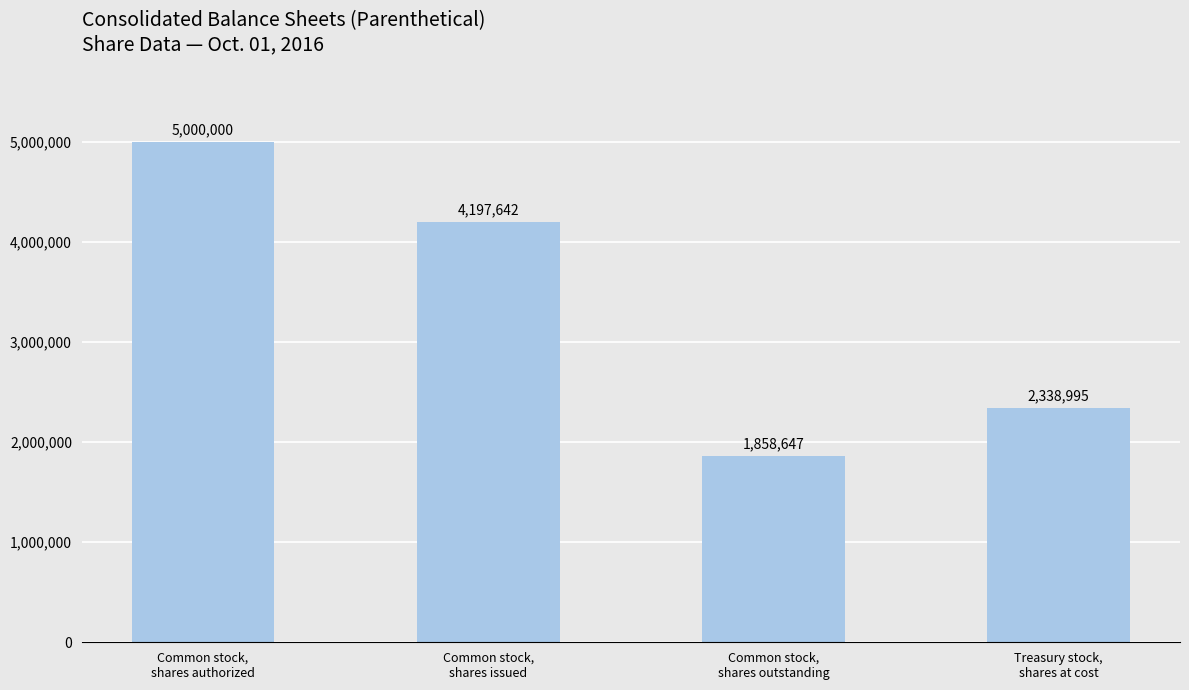

Count the number of categories in the chart.

4